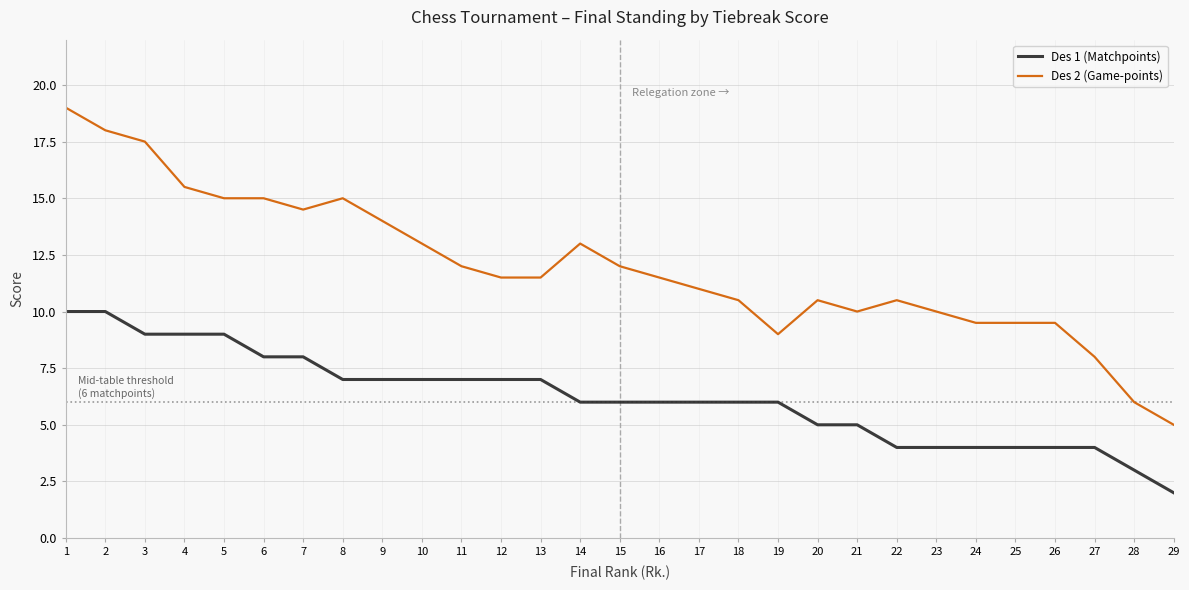

What is the total value across all series at 22?

14.5